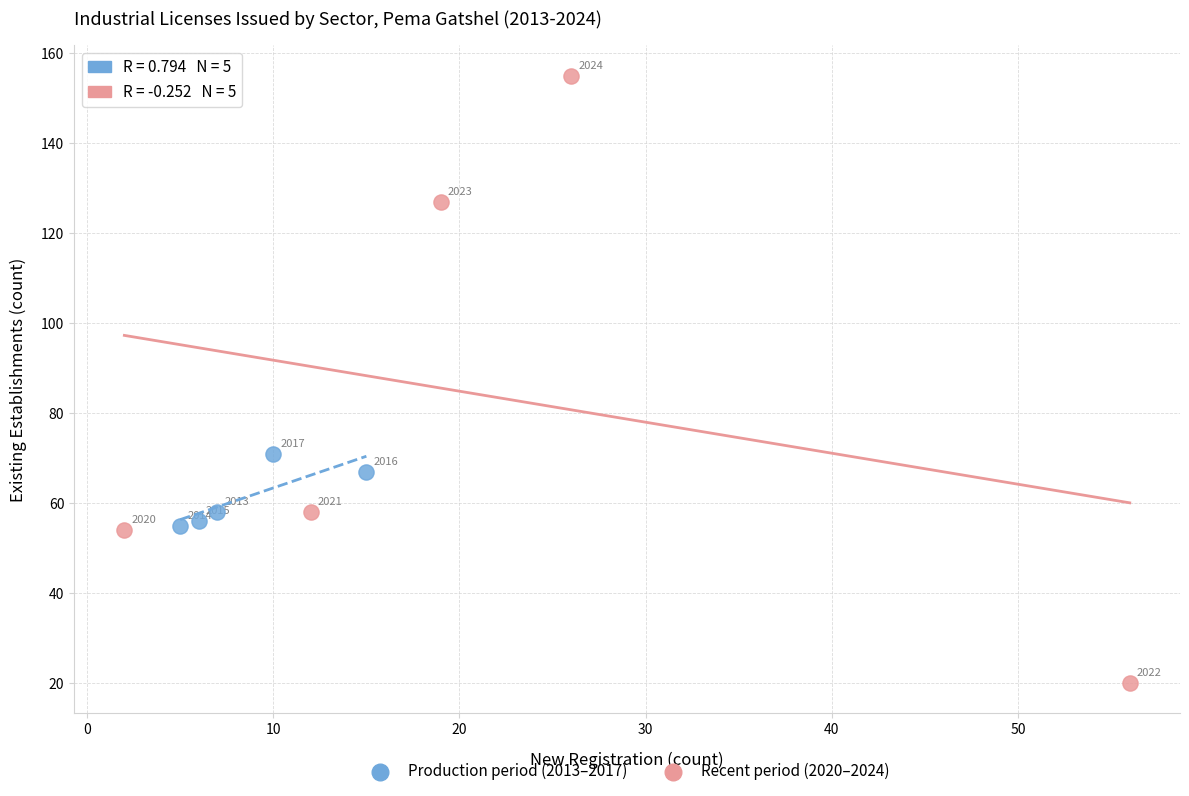

Which series has the largest Y range (max minus min)?

Recent period (2020–2024)